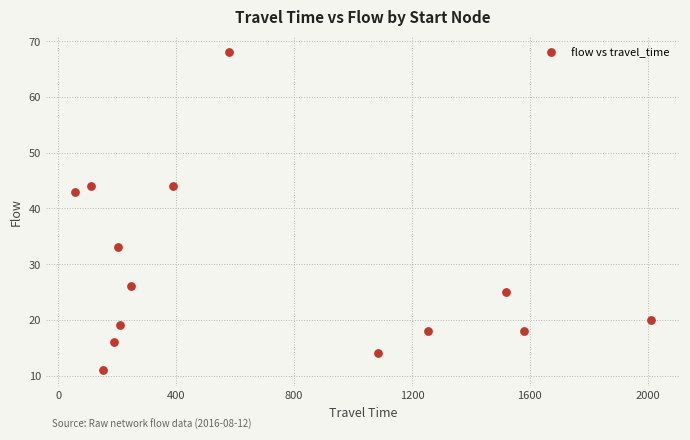

What Y value in the scatter plot is closest to 39?

43